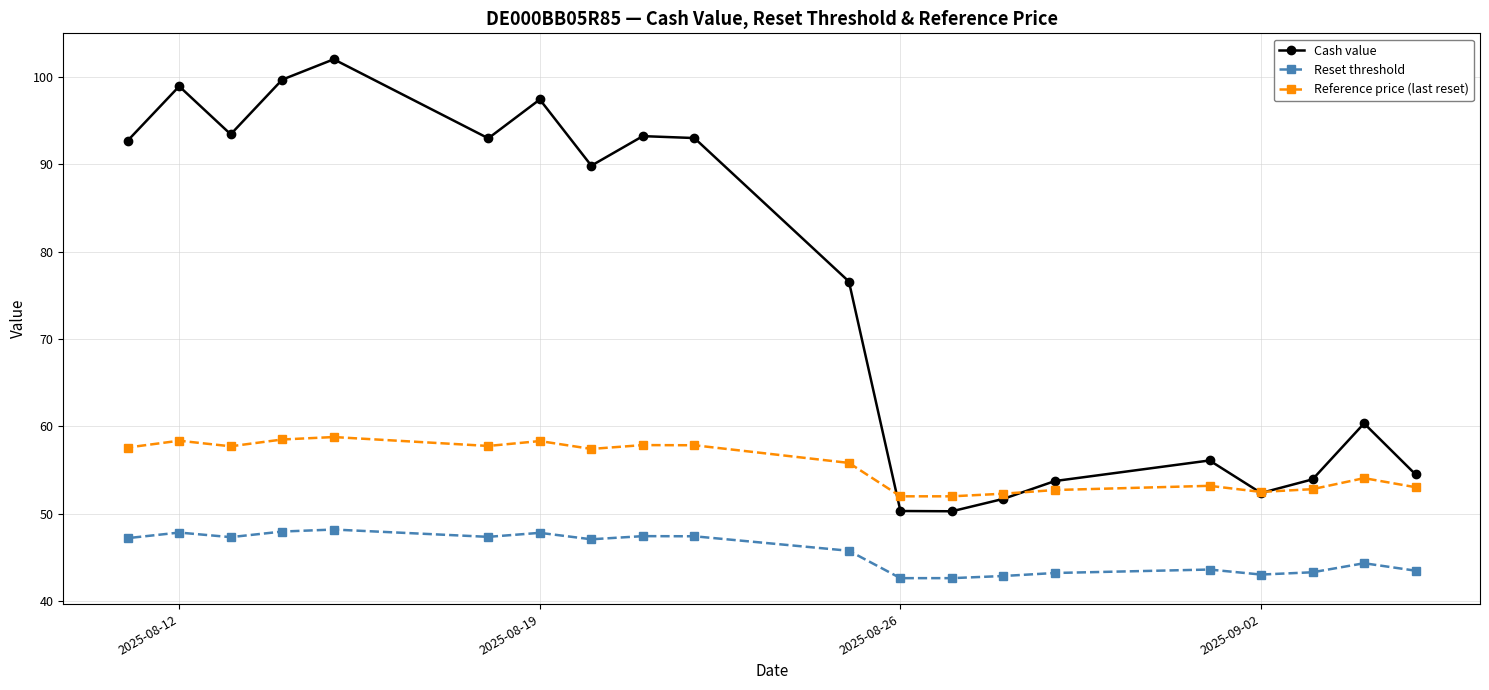

How many times do Cash value and Reference price (last reset) cross each other?

4